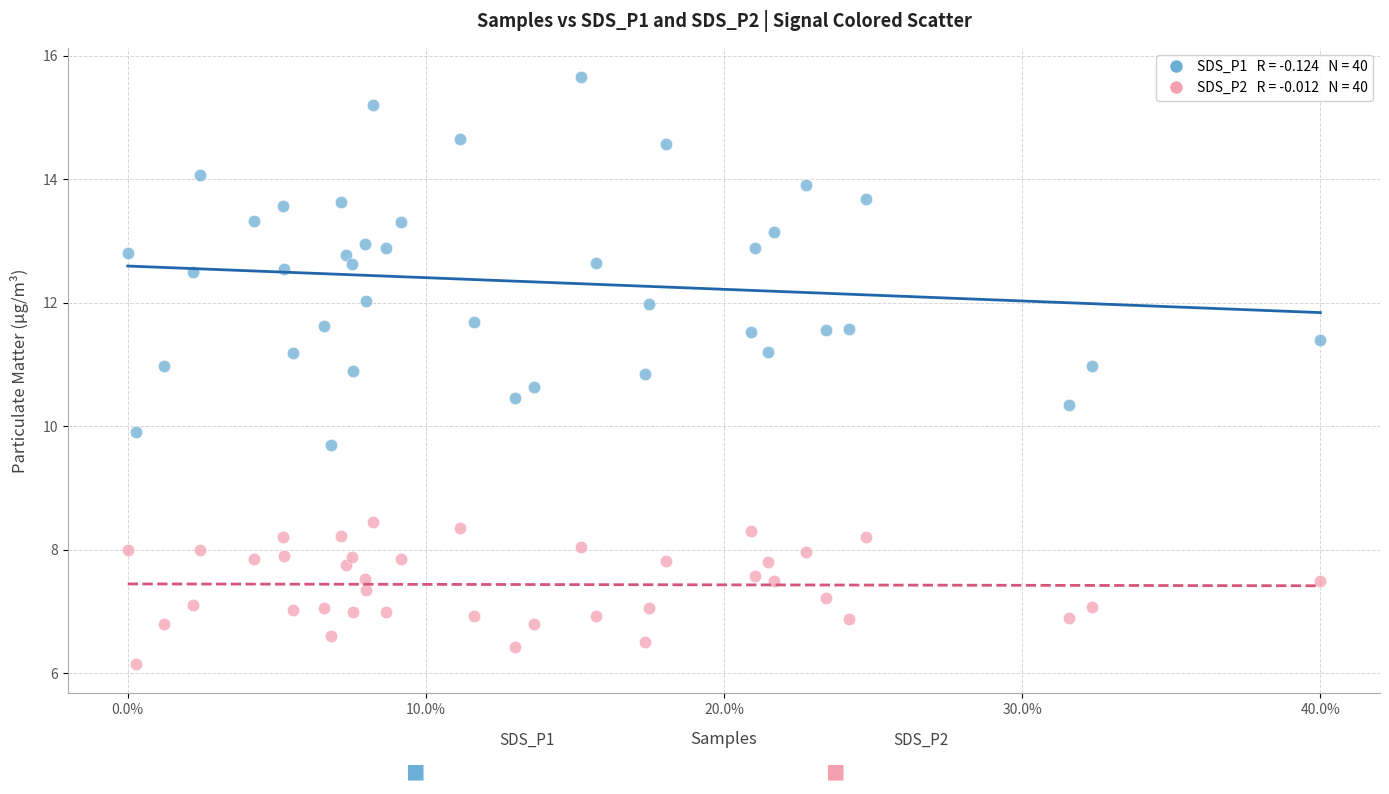

Across all data points, what is the range of Y values (max minus min)?

9.5